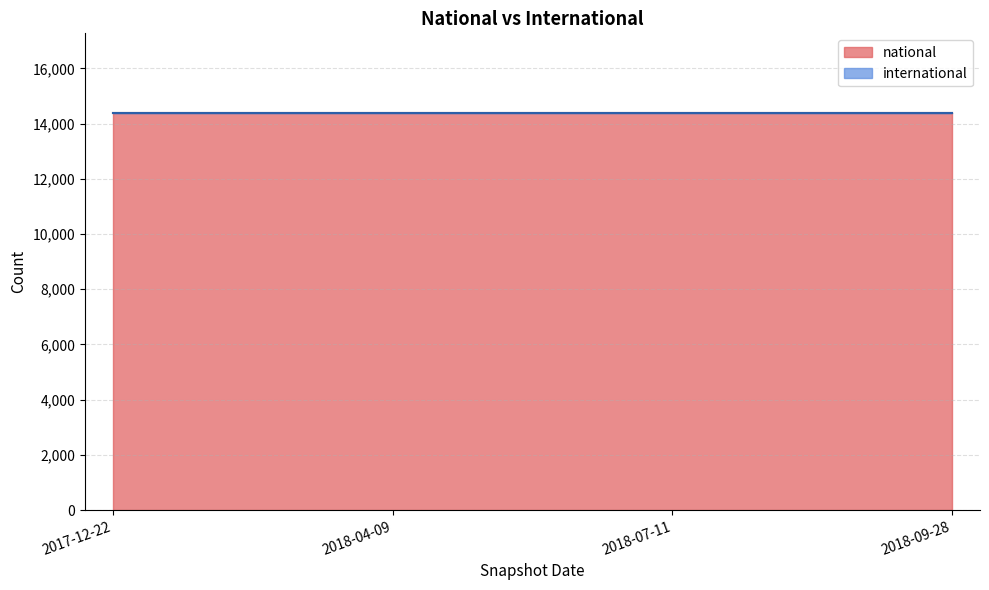

What is the label of the 1st point from the left?

2017-12-22